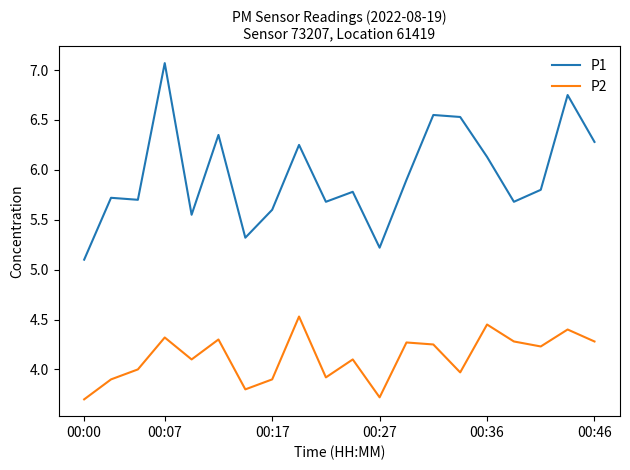

How many lines are shown in the chart?

2